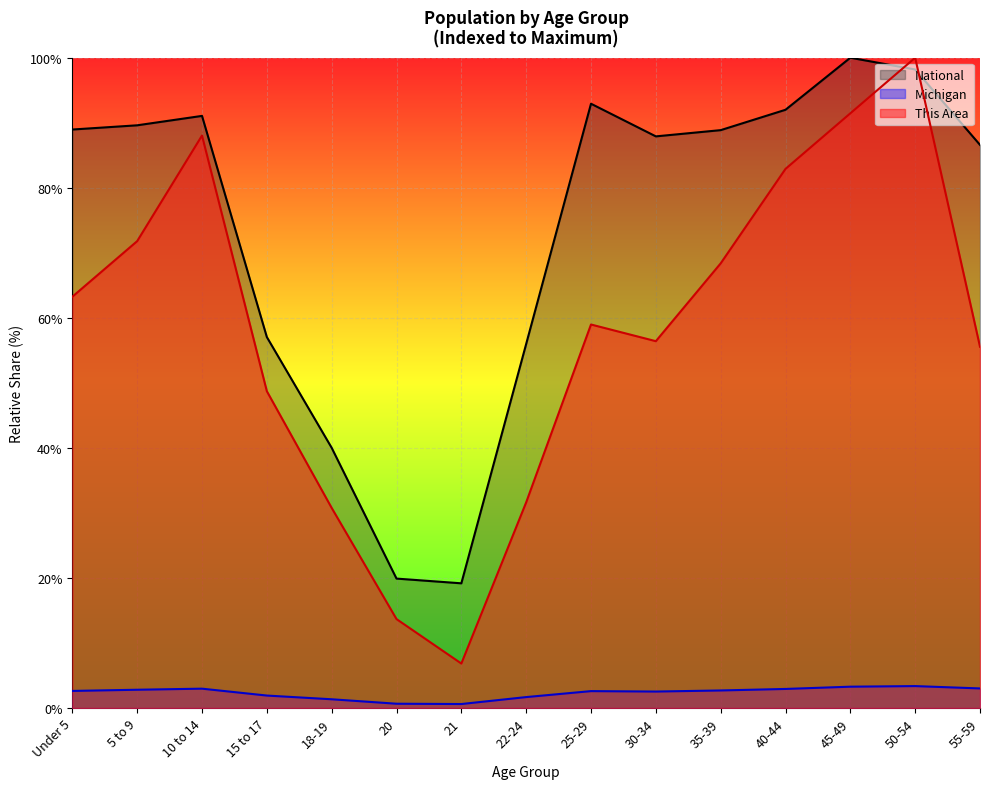

At which label does National reach its minimum?

21